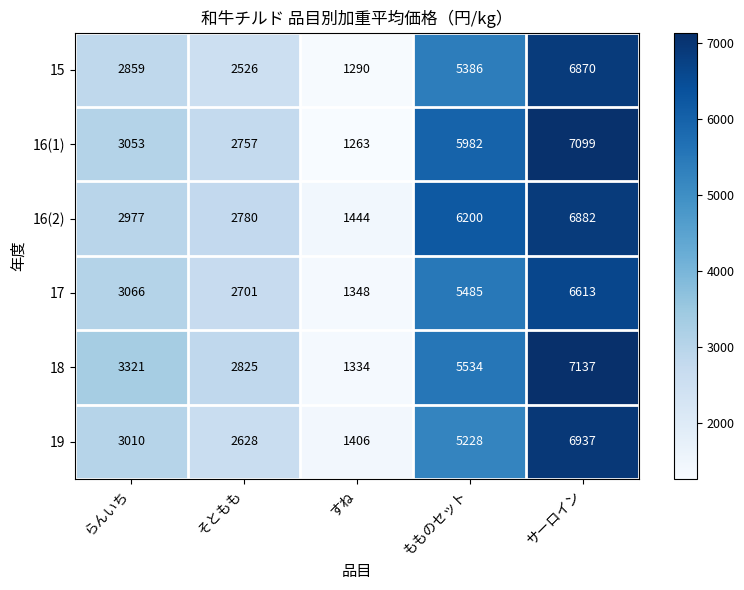

Read the 19 value at サーロイン, to the nearest 100.

6900